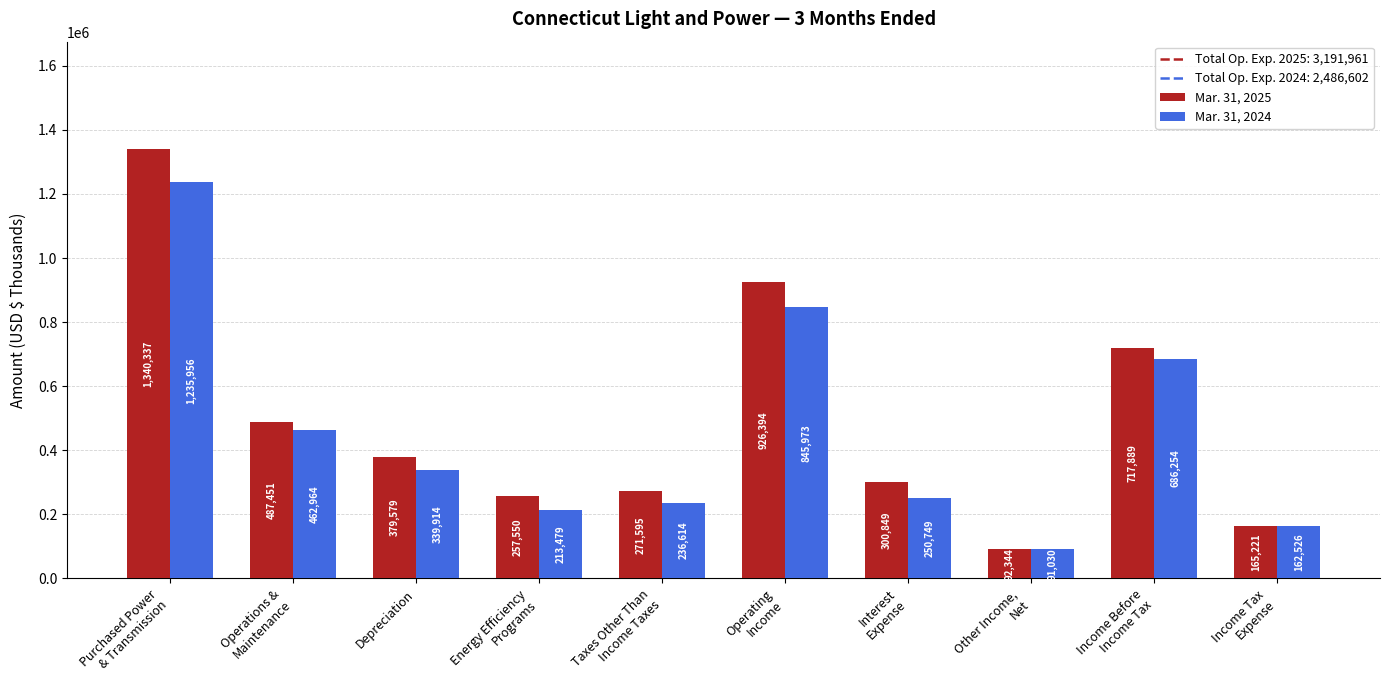

Is it true that Mar. 31, 2024 equals 91030 at Other Income,
Net?

True